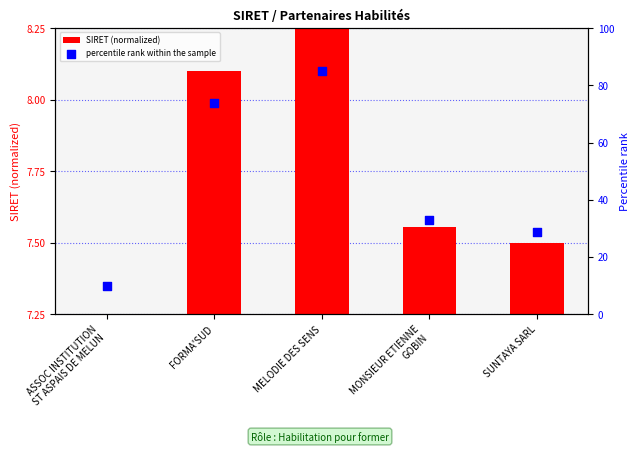

Is the value of percentile rank within the sample at SUNTAYA SARL greater than the value of SIRET (normalized) at MELODIE DES SENS?

Yes